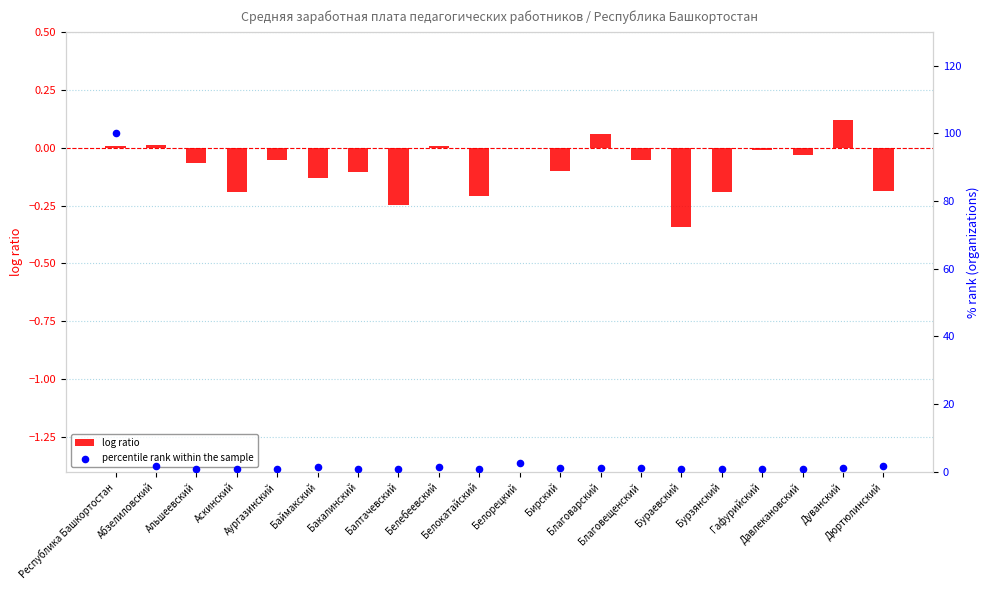

What is the total value across all series at Балтачевский?

0.6